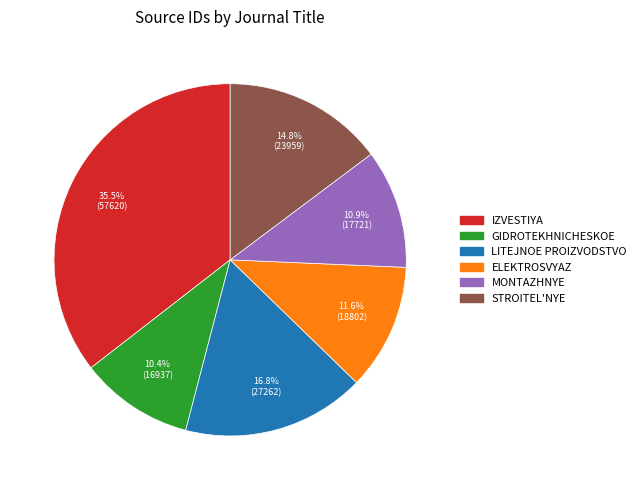

Is there a majority slice in this chart?

No